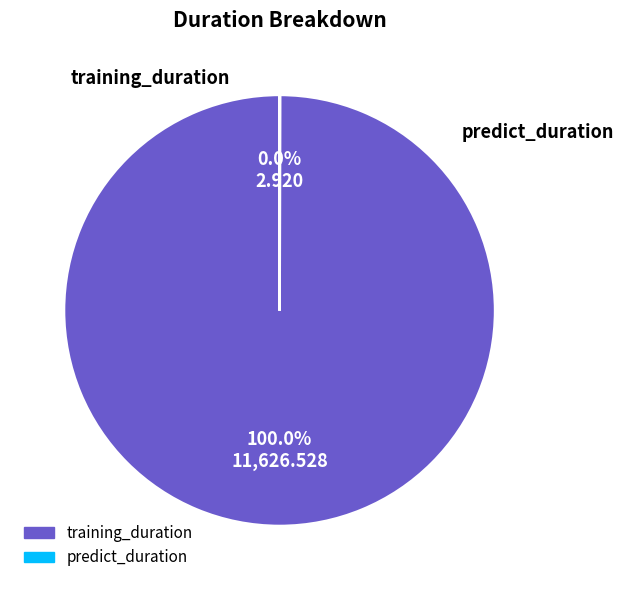

True or false: training_duration accounts for 100% of the total.

True